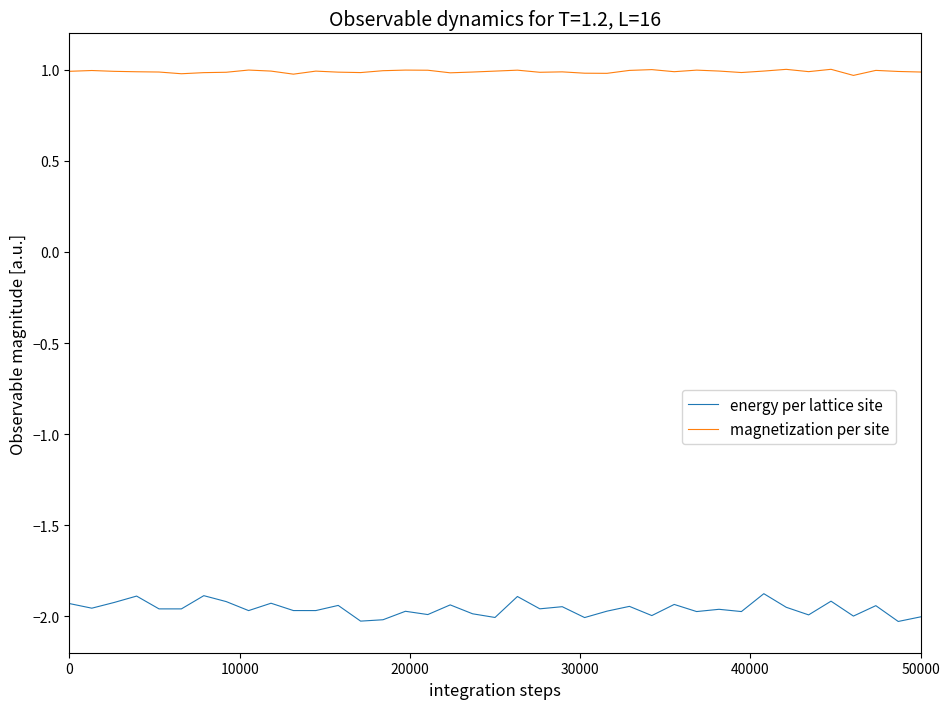

True or false: energy per lattice site and magnetization per site intersect in this chart.

False